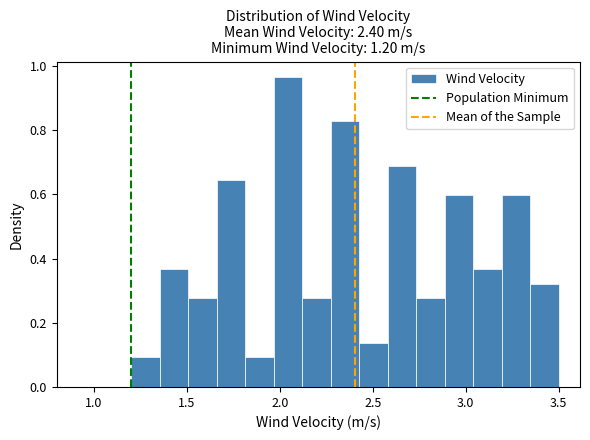

Around what value on the x-axis is the tallest bar? Give the approximate position of its centre, as read against the axis.

2.05